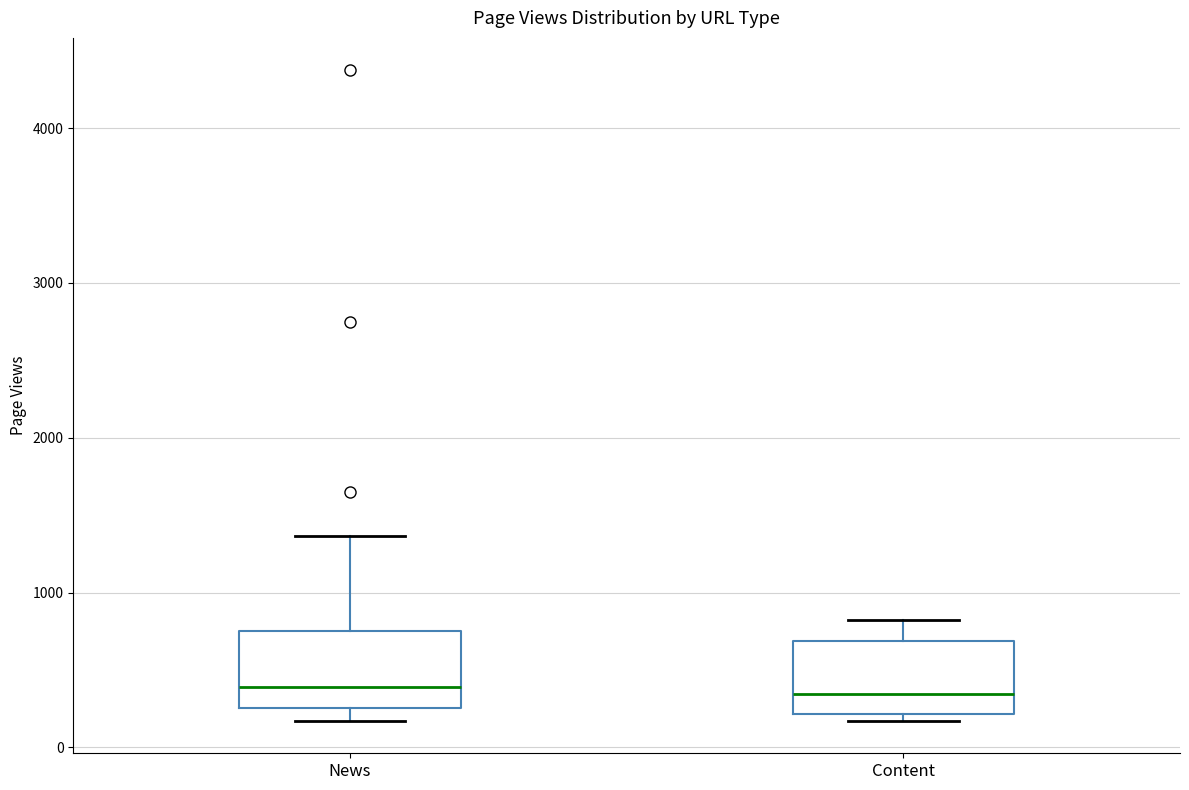

Where does the upper whisker of the box for Content end on the y-axis? The values are not printed on the chart, so give them approximately, as read against the axis.

800